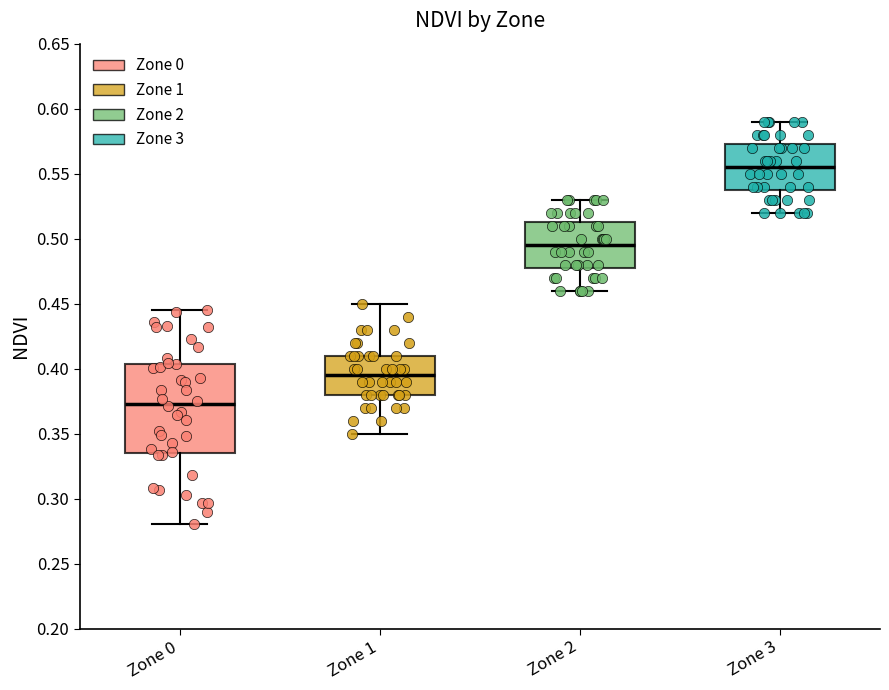

Which box's median line is the lowest?

Zone 0